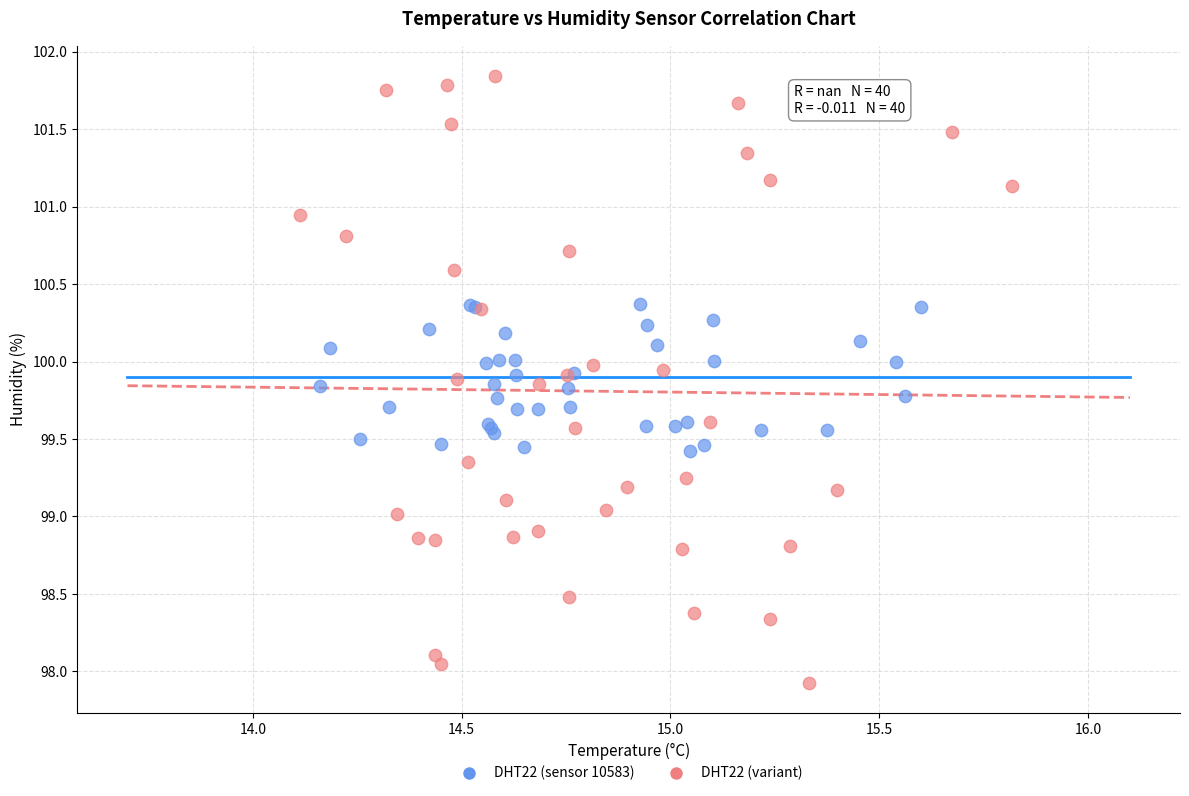

Which series reaches the minimum Y coordinate?

DHT22 (variant)